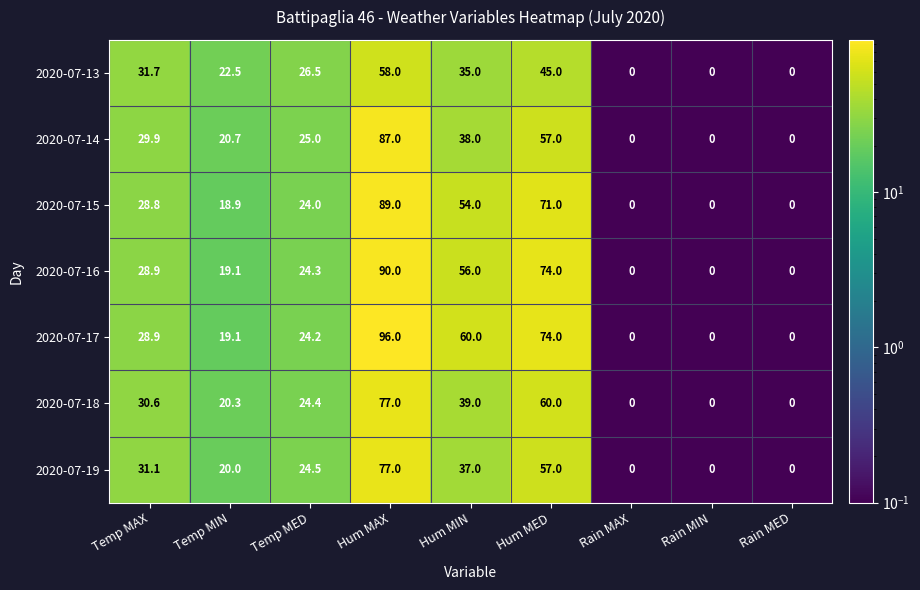

What is the spread (max minus min) of values at Temp MAX?

2.9